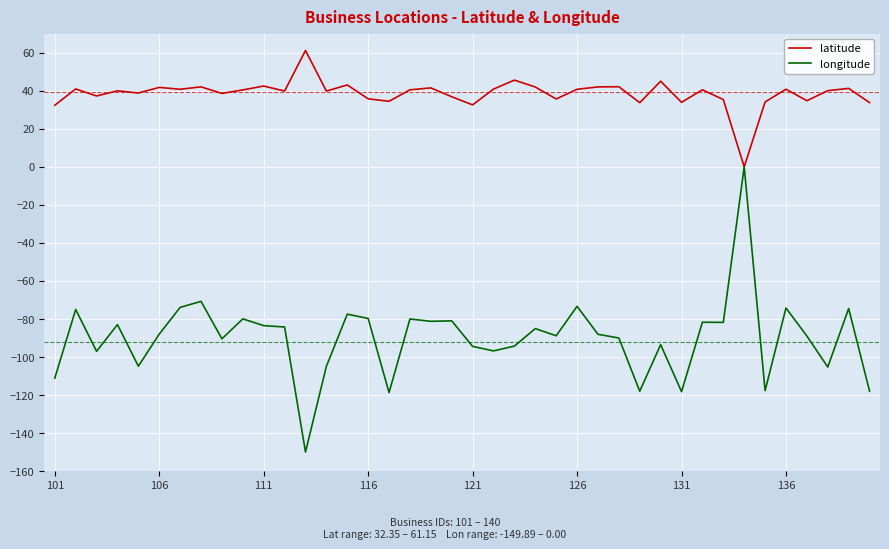

Which series has the largest total across all categories?

latitude